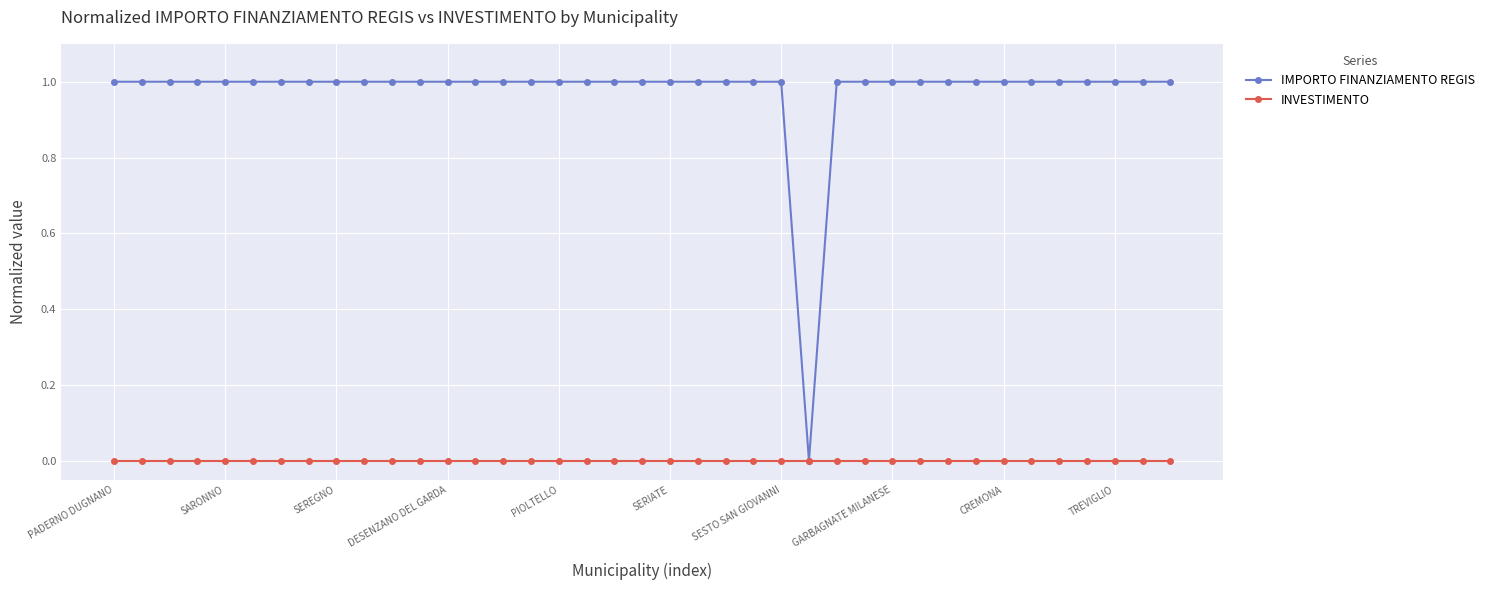

What is the difference between the second highest and minimum values in the IMPORTO FINANZIAMENTO REGIS series?

1